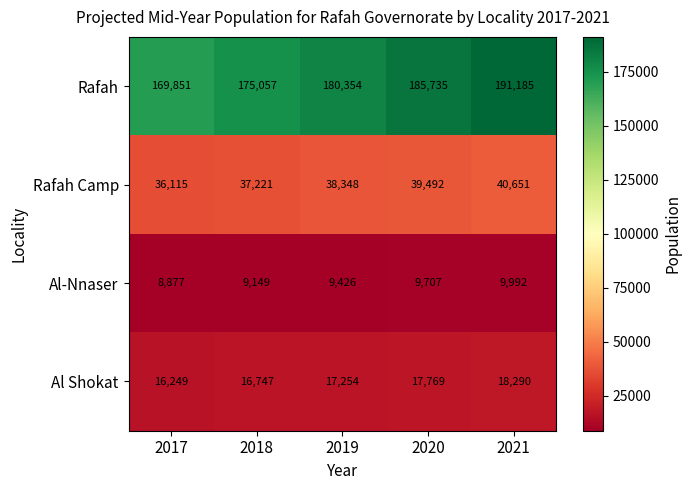

Is it true that Rafah Camp equals 40651 at 2021?

True